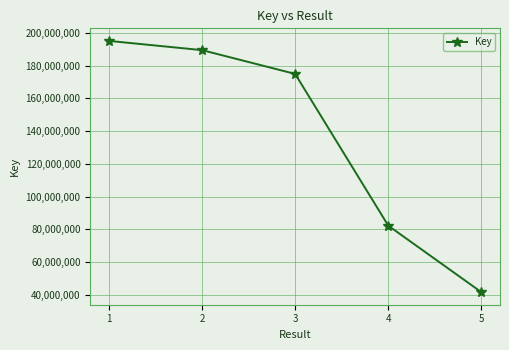

At which category does the chart reach its minimum across all series?

5